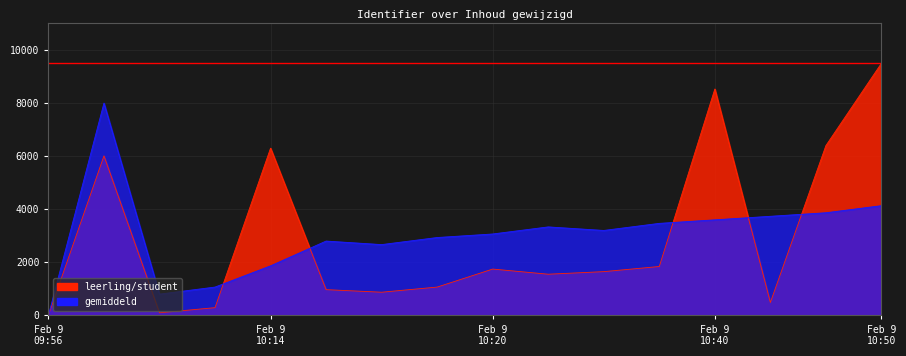

Reading left to right, what are all the values shown in this chart?

leerling/student: 0.0	6010.2	96.9	290.8	6301.0	969.4	872.4	1066.3	1744.9	1551.0	1648.0	1841.8	8530.6	484.7	6398.0	9500.0
gemiddeld: 0.0	8000.0	800.0	1066.7	1866.7	2800.0	2666.7	2933.3	3066.7	3333.3	3200.0	3466.7	3600.0	3733.3	3866.7	4133.3